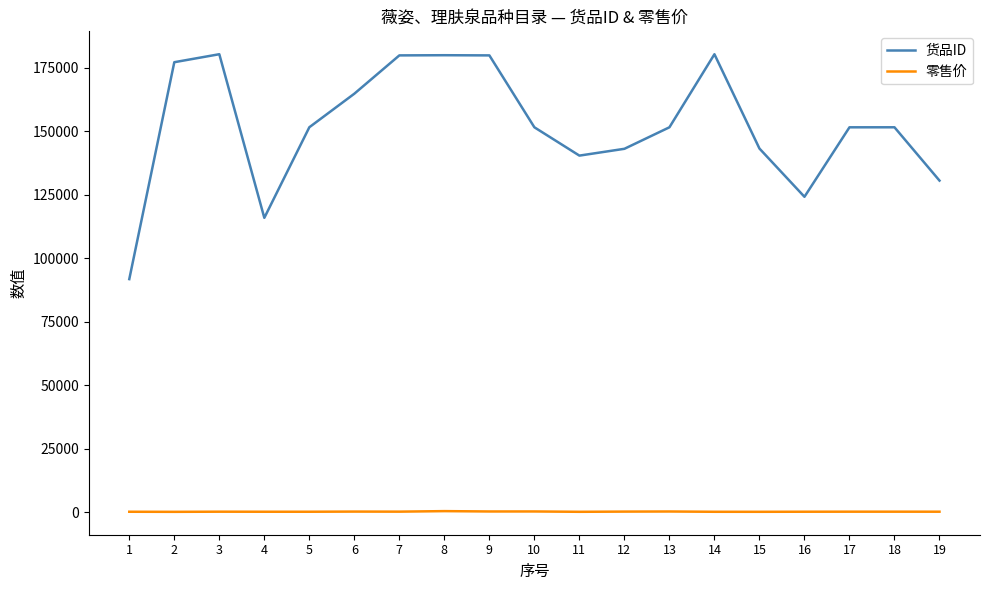

Between 8 and 15, which series saw the biggest shift?

货品ID